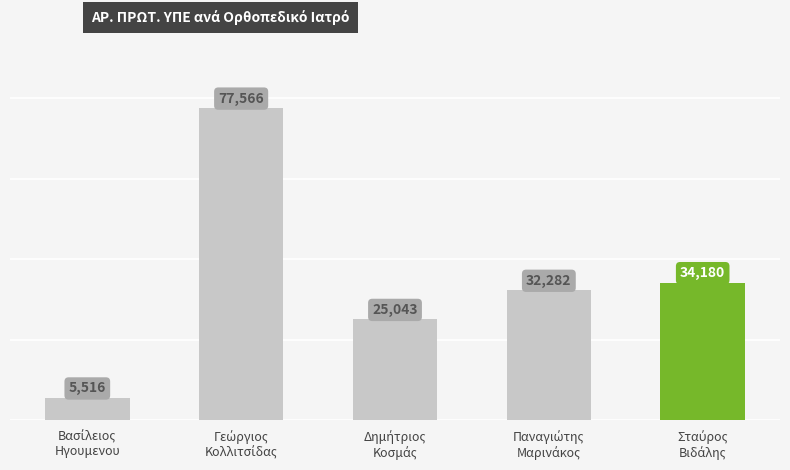

Reading left to right, what are all the values shown in this chart?

5516	77566	25043	32282	34180